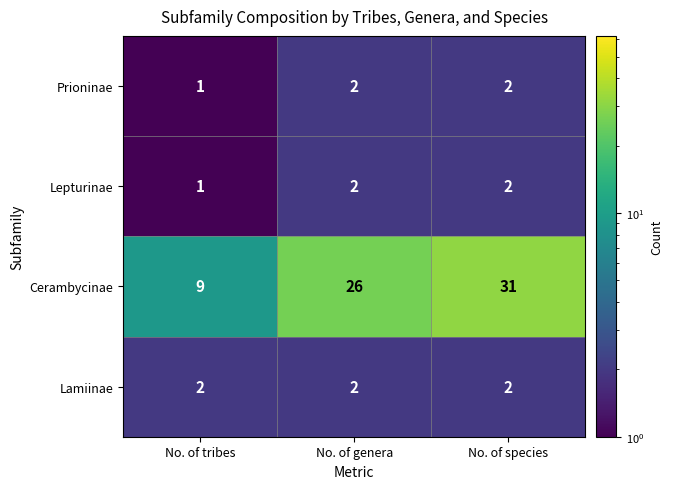

Which series has the widest spread of values?

Cerambycinae